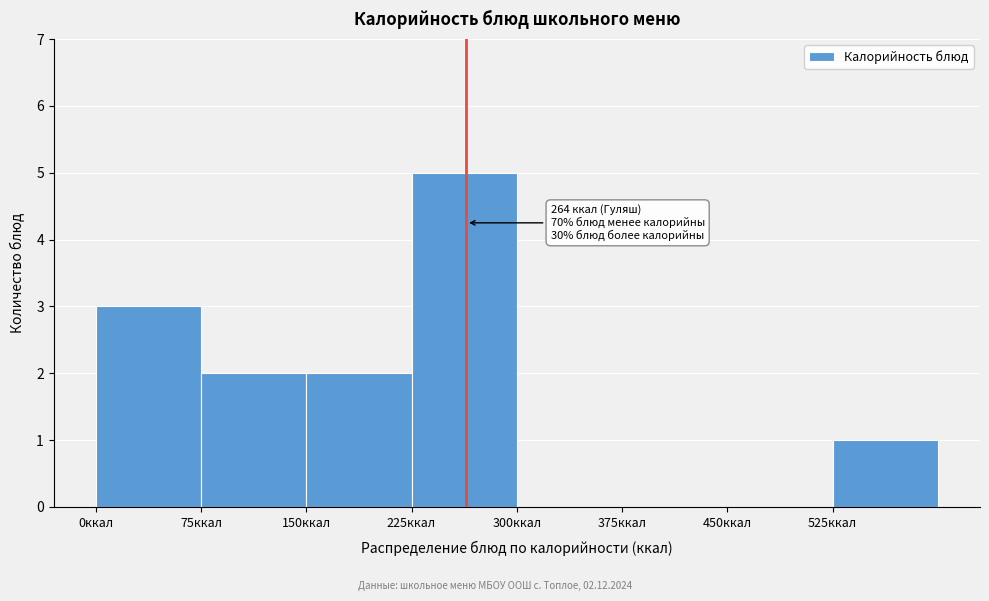

Over which range of the x-axis is the bar tallest?

225 to 300